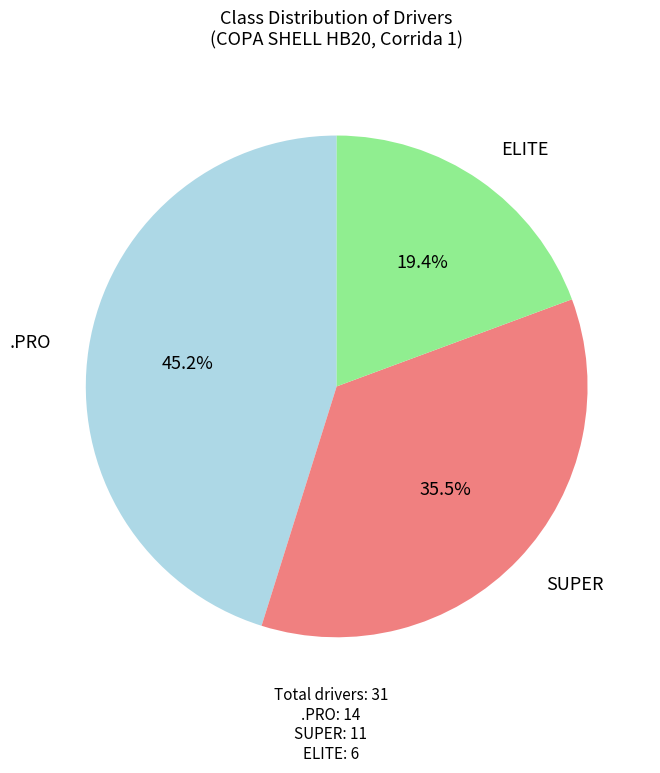

Does any single category account for the majority?

No